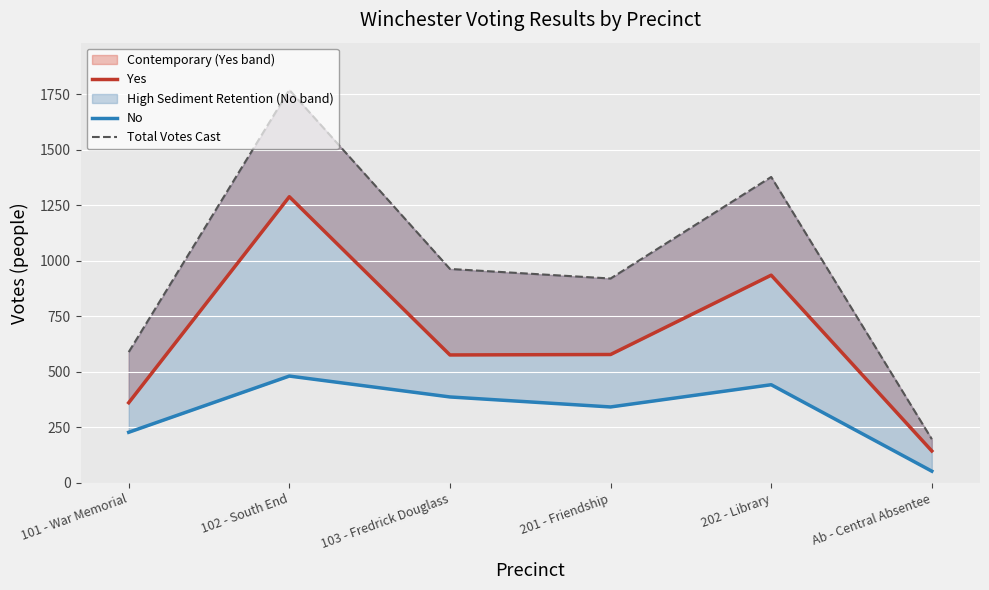

What is the label of the 6th point from the left?

Ab - Central Absentee